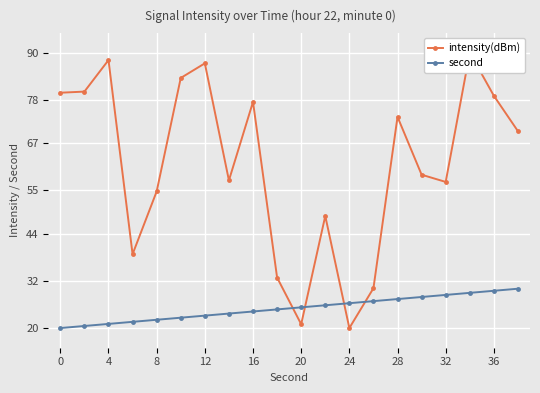

True or false: second has a value of 29.5 at 36.

True